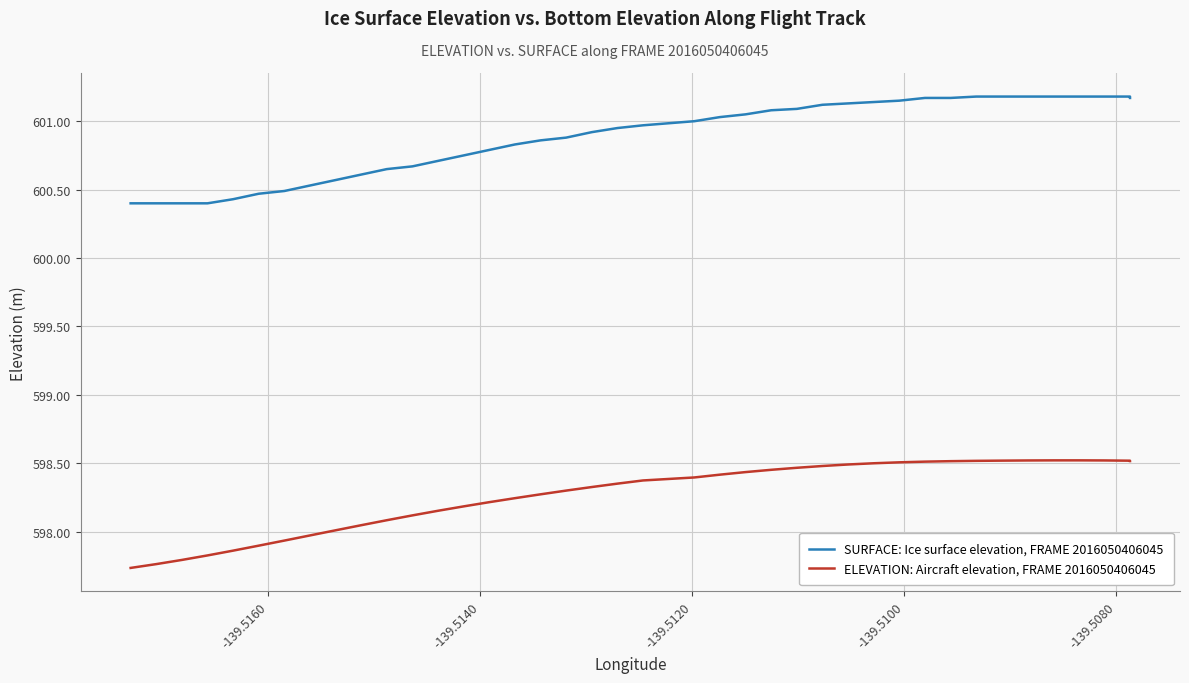

Is it true that ELEVATION: Aircraft elevation, FRAME 2016050406045 equals 311.1 at -139.5160?

False